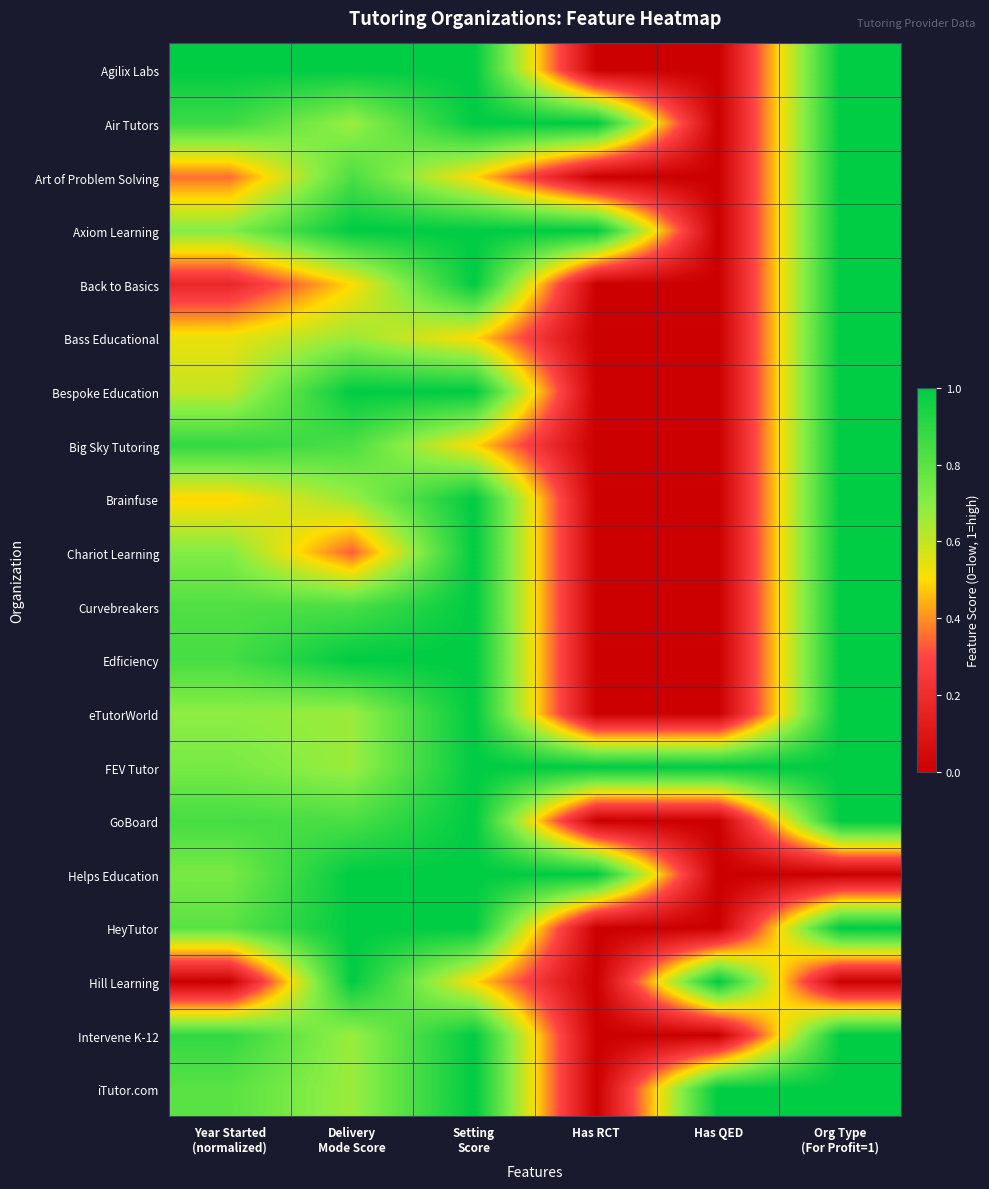

Which series has the largest total across all categories?

FEV Tutor